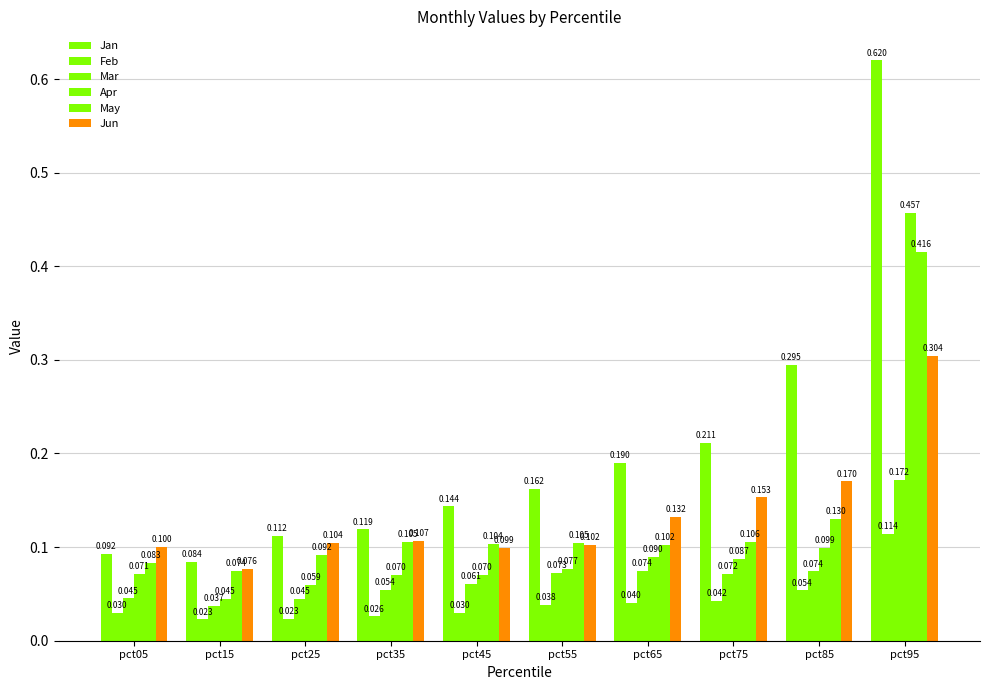

Read the Jun value at pct05.

0.1